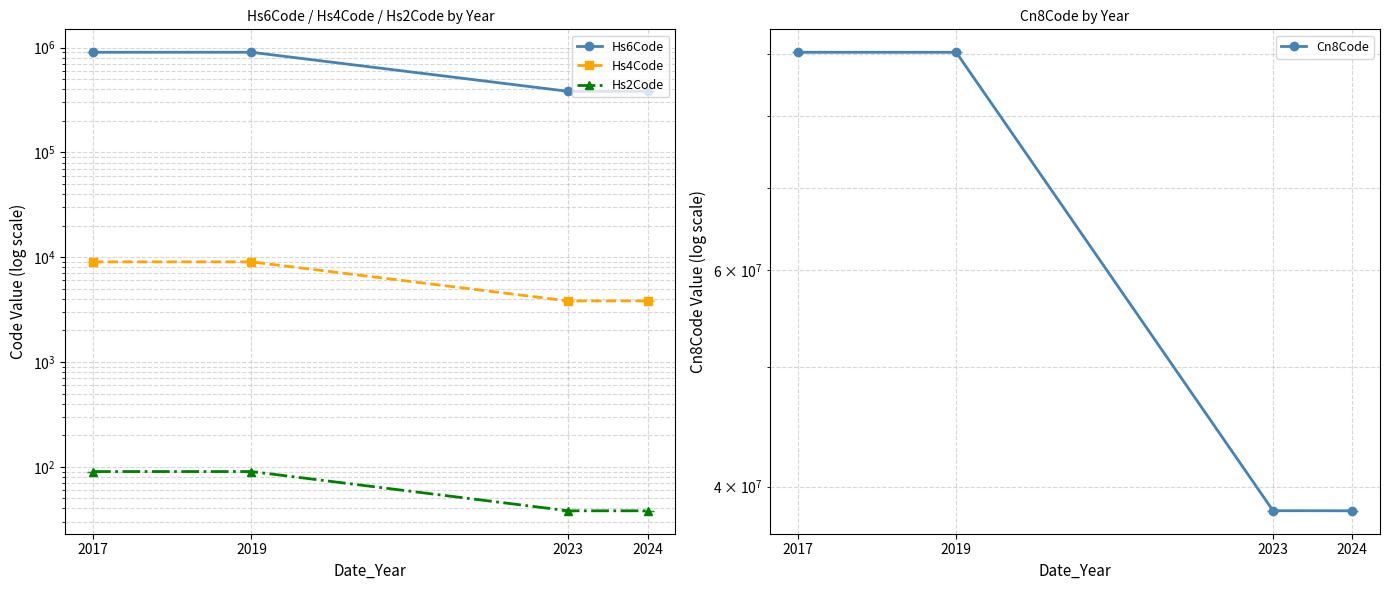

Does the chart have visible grid lines?

Yes